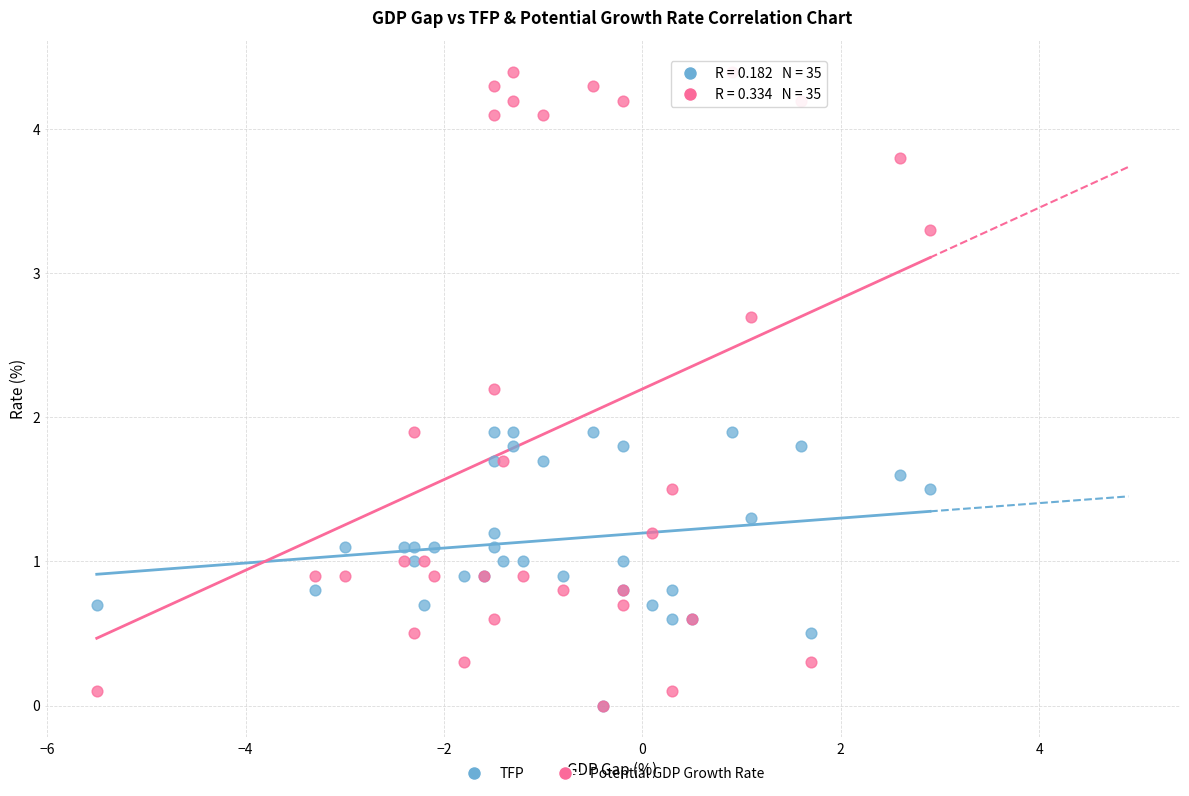

What are all the series names shown in the legend?

TFP, Potential GDP Growth Rate